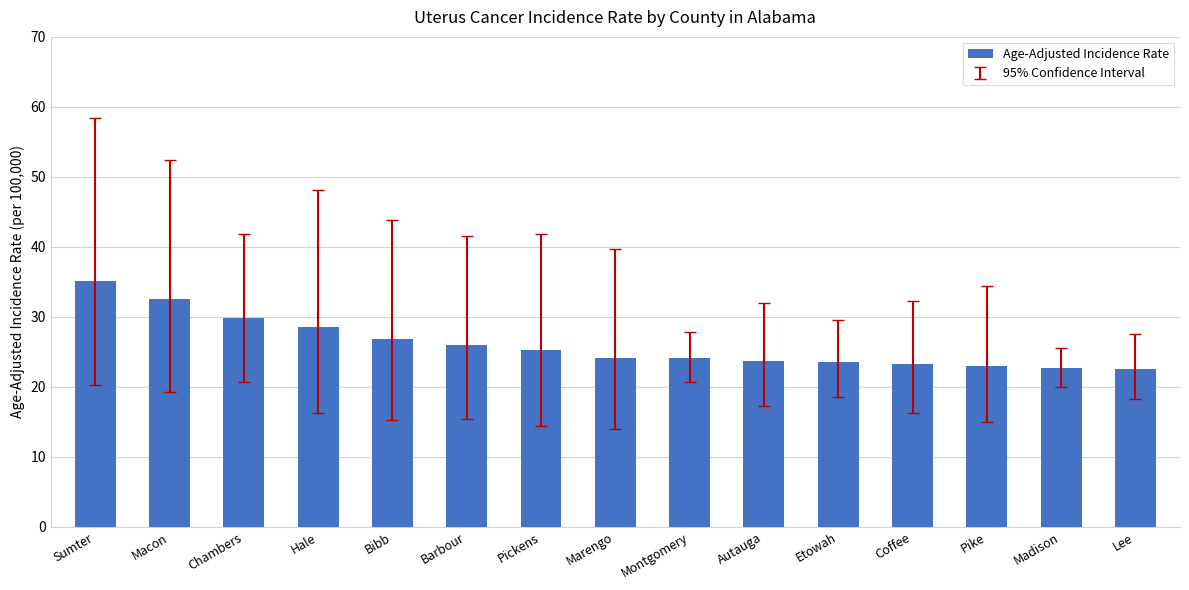

What is the maximum value shown in the chart?

35.1